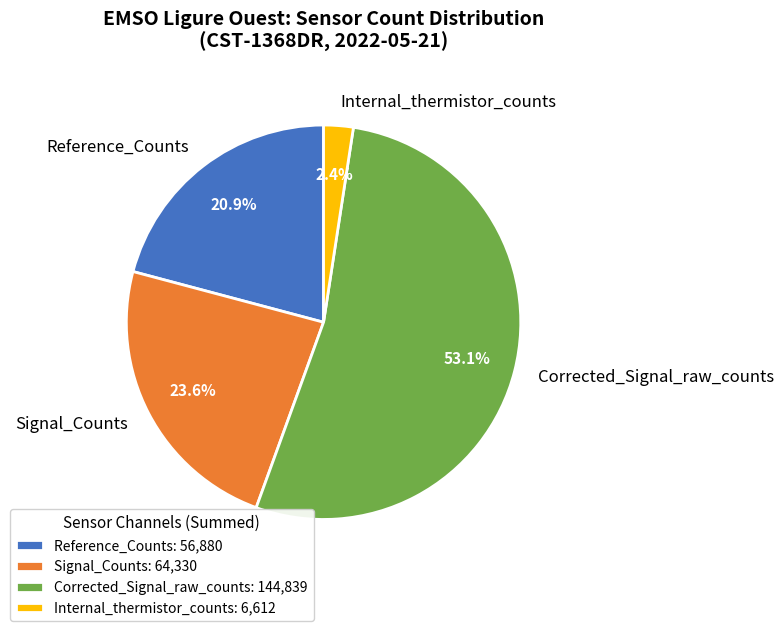

Is there a majority slice in this chart?

Yes